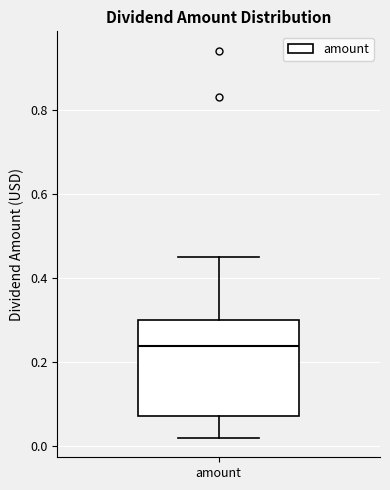

Where is the upper edge of the box for amount on the y-axis? The values are not printed on the chart, so give them approximately, as read against the axis.

0.30